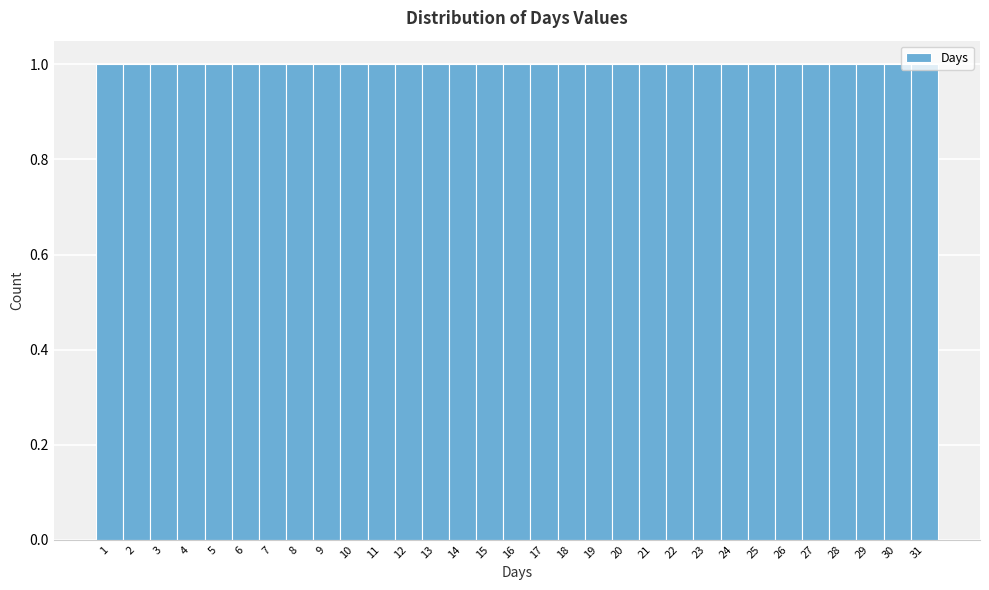

How tall is the bar that spans 26.5 to 27.5 on the x-axis? The values are not printed on the chart, so give them approximately, as read against the axis.

1